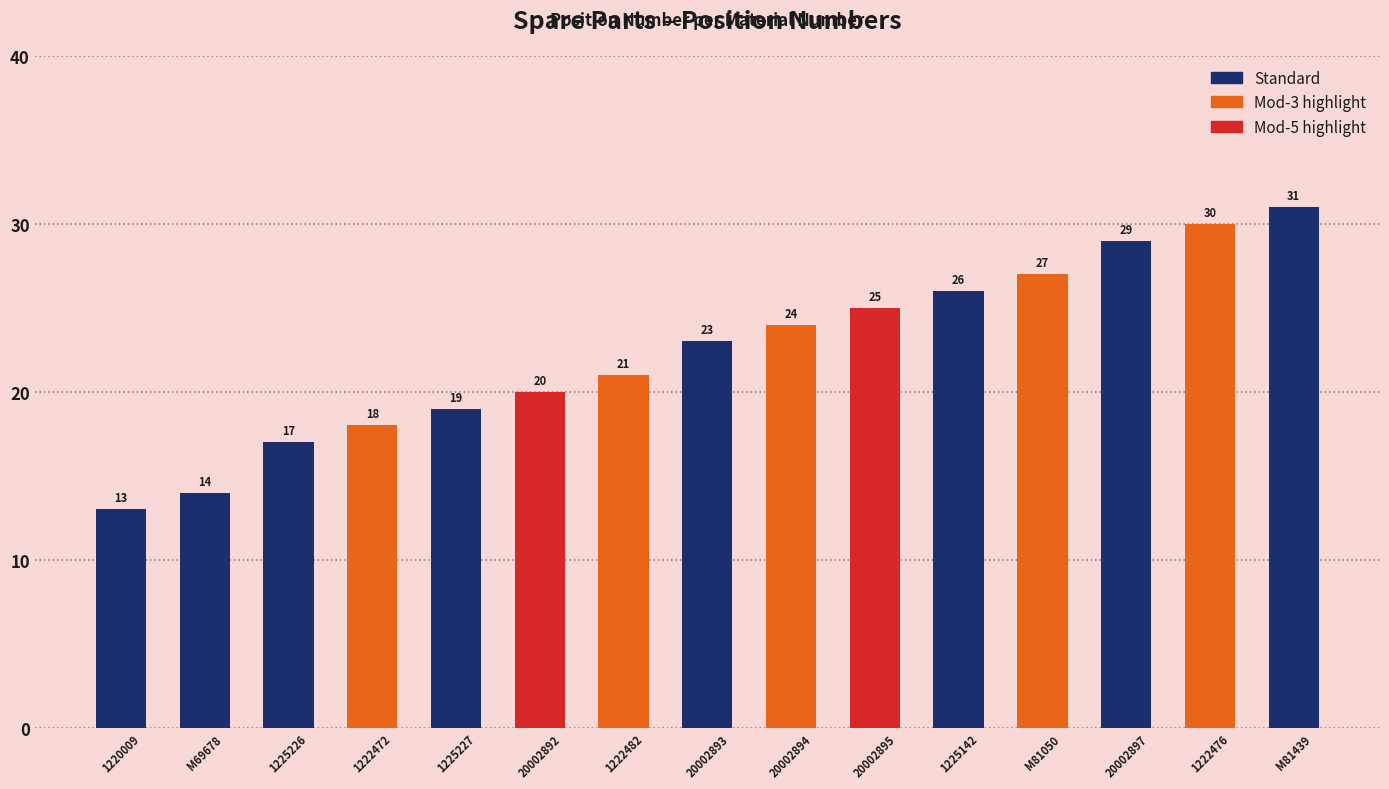

What position from the left is 20002894?

9